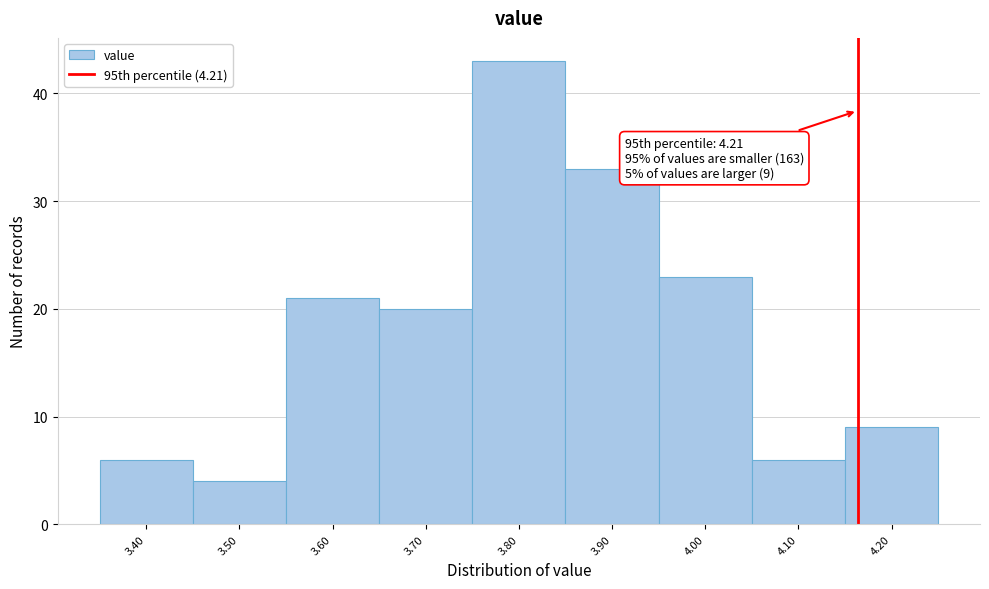

Reading right to left, what are all the values shown in this chart?

4.20=9	4.10=6	4.00=23	3.90=33	3.80=43	3.70=20	3.60=21	3.50=4	3.40=6